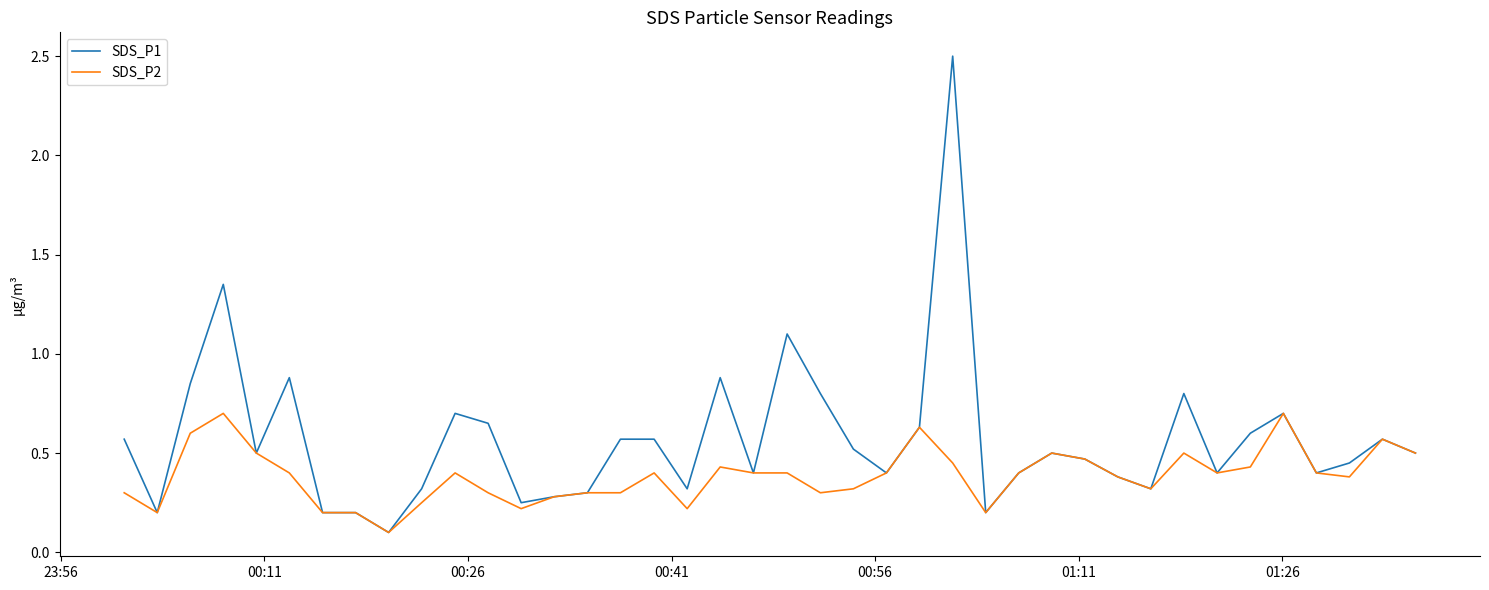

Which series has the largest range (max minus min)?

SDS_P1